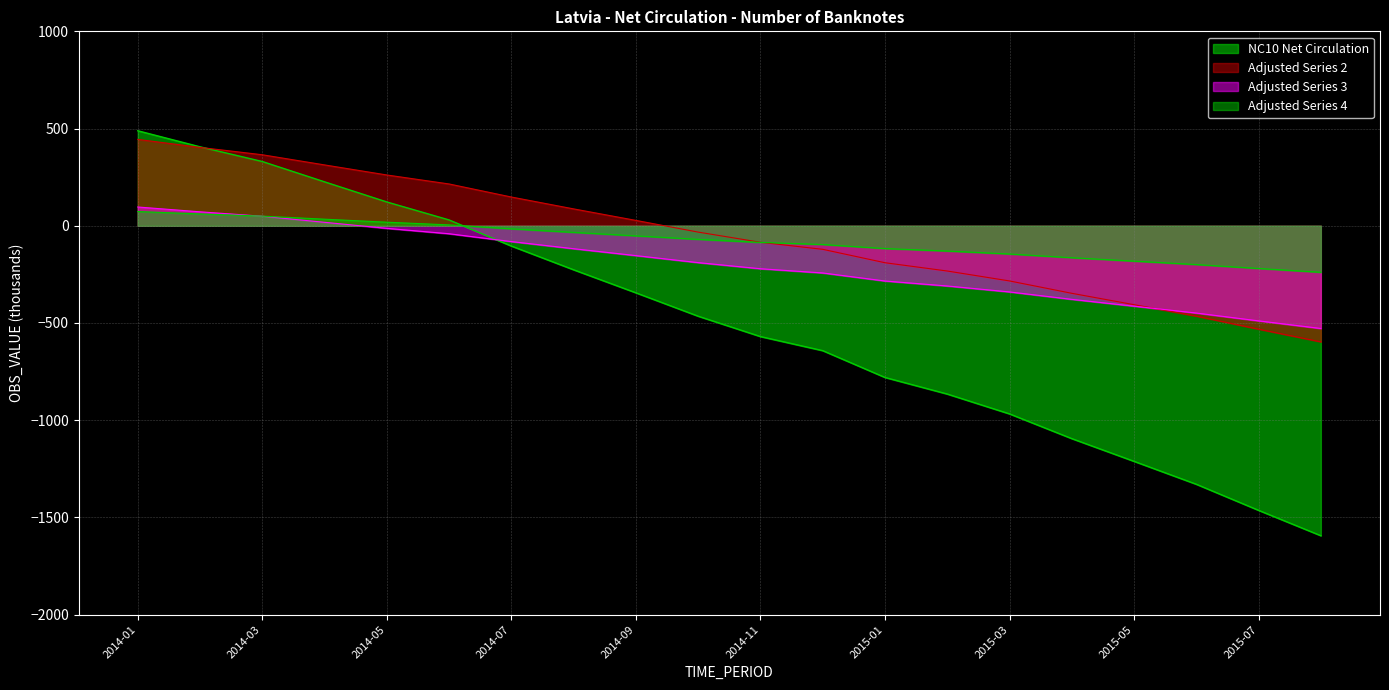

Read the value at 2014-03.

330.5